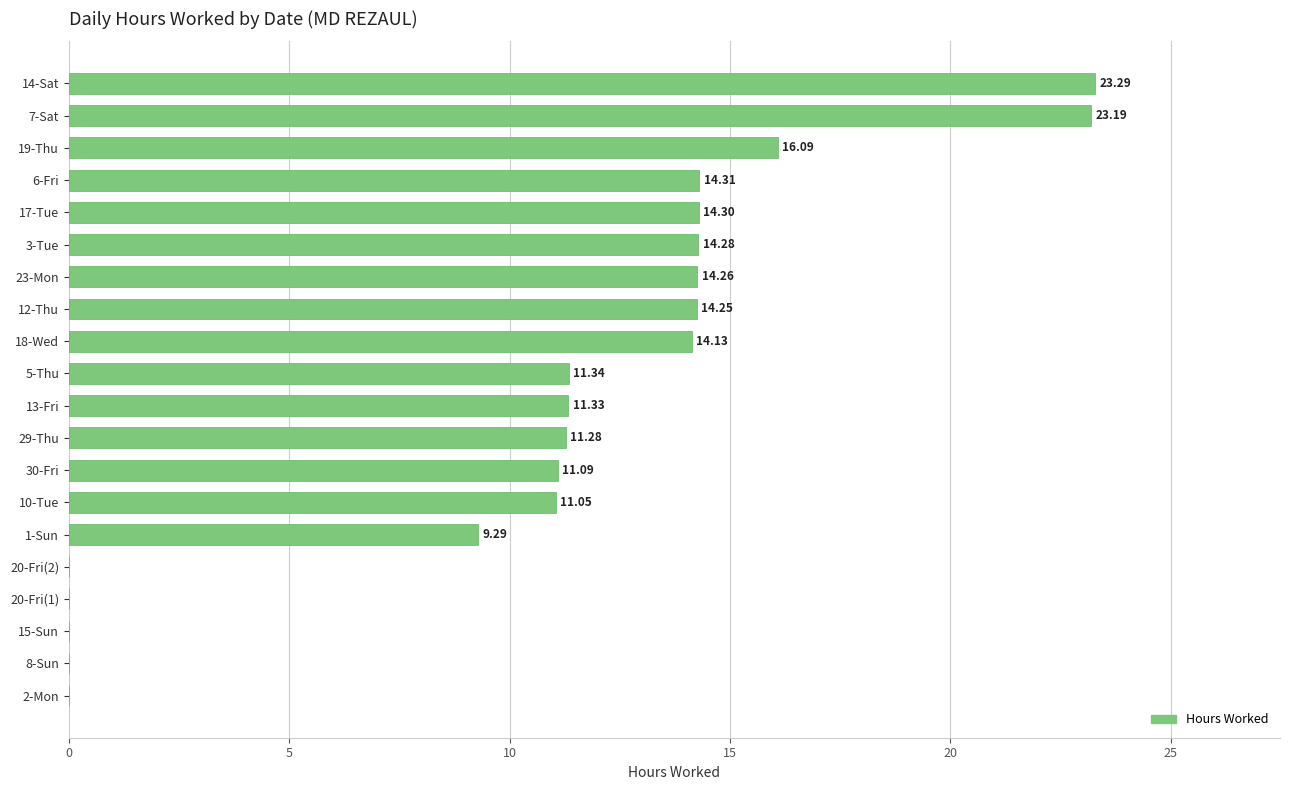

Are the bars horizontal?

Yes